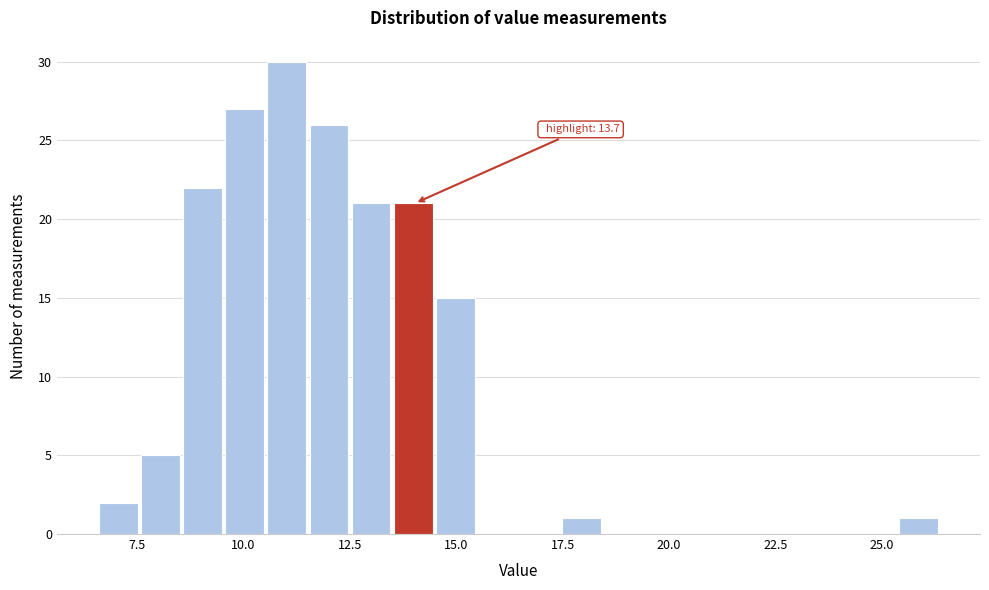

Read against the x-axis, roughly where is the centre of the tallest bar?

11.0